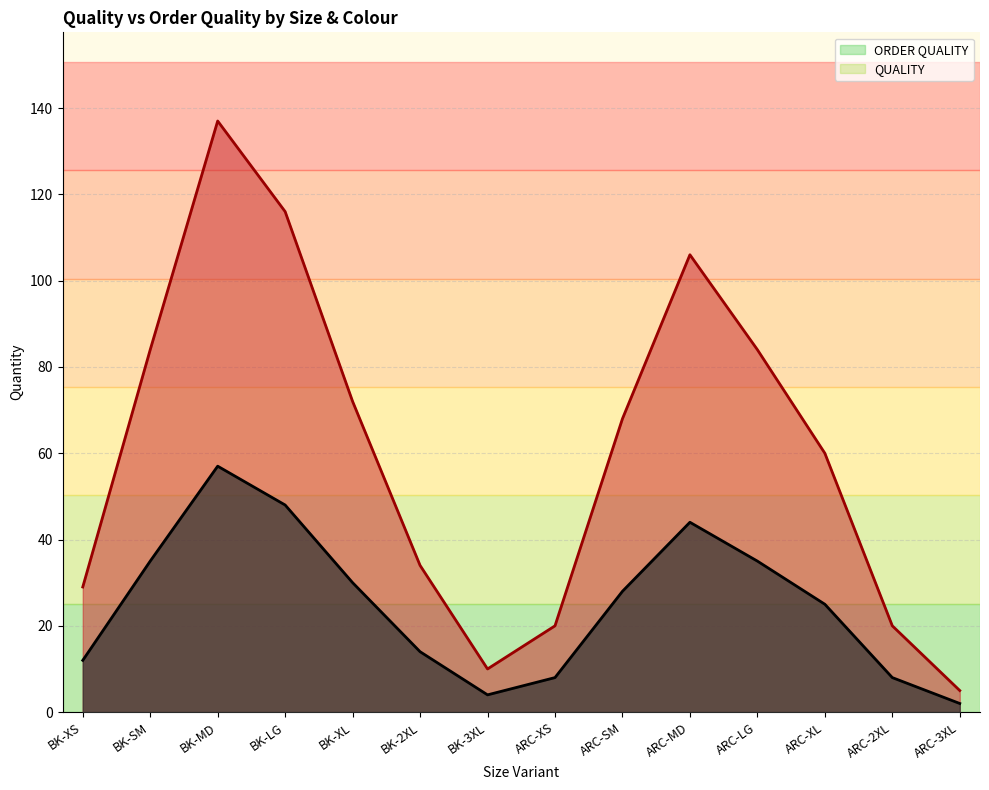

How many interior local peaks does the QUALITY series have?

2